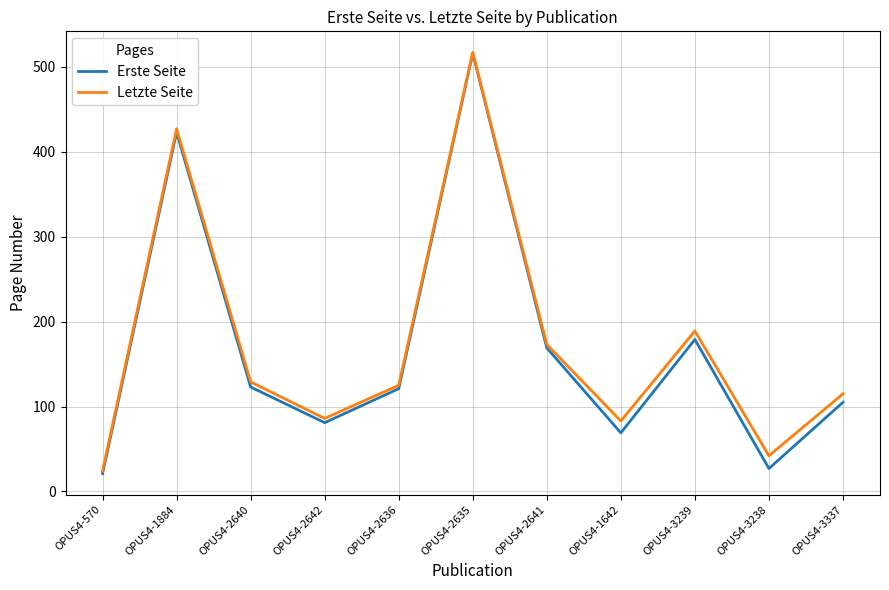

Which label corresponds to the smallest value in the chart?

OPUS4-570